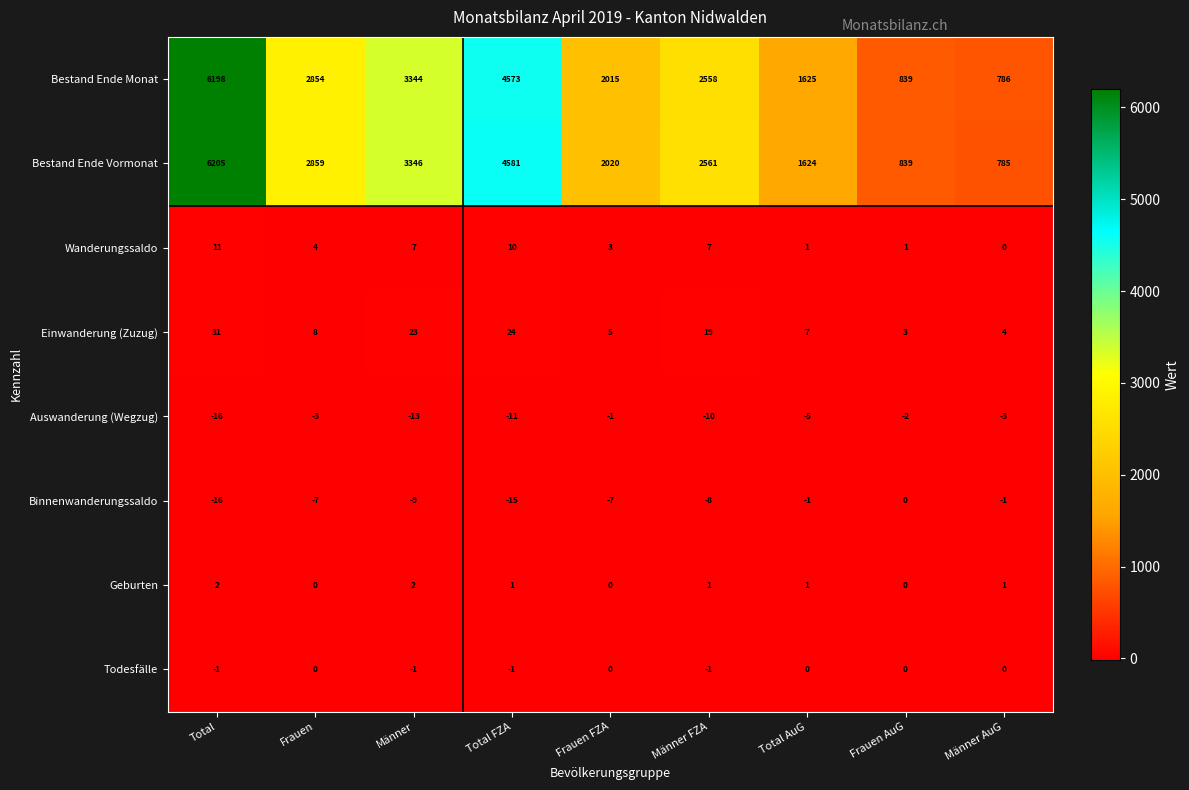

What is the minimum value shown in the chart?

-16